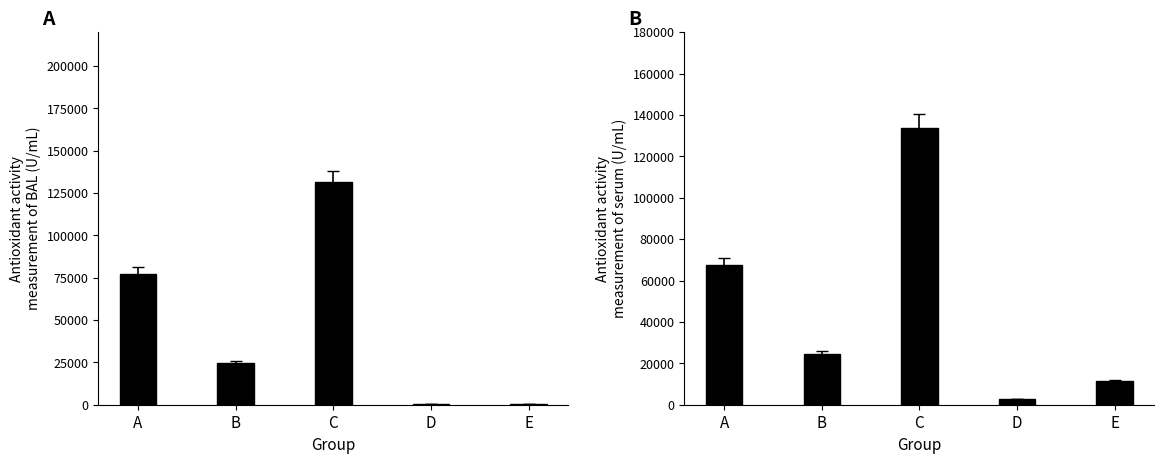

What is the spread (max minus min) of values at E?

11142